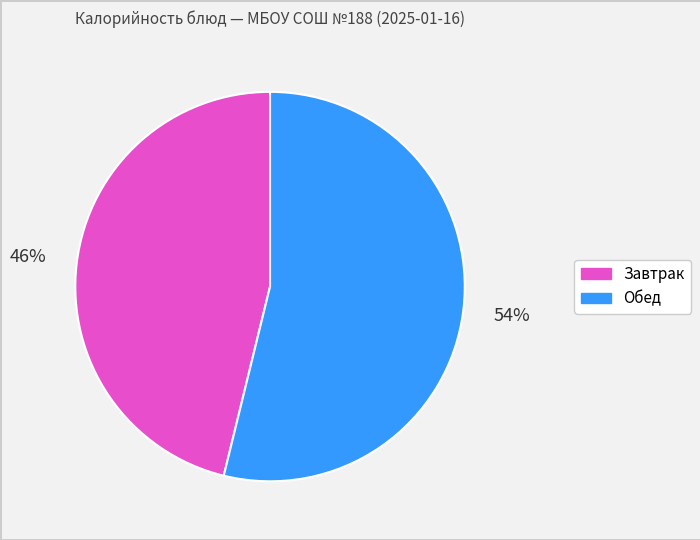

To the nearest percent, what is the average slice percentage?

50%